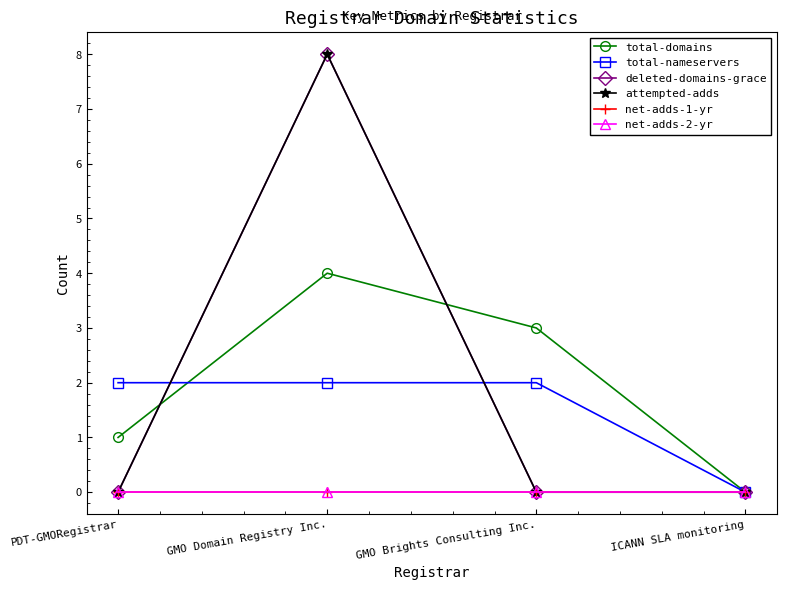

Which category has the highest value in the net-adds-1-yr series?

PDT-GMORegistrar